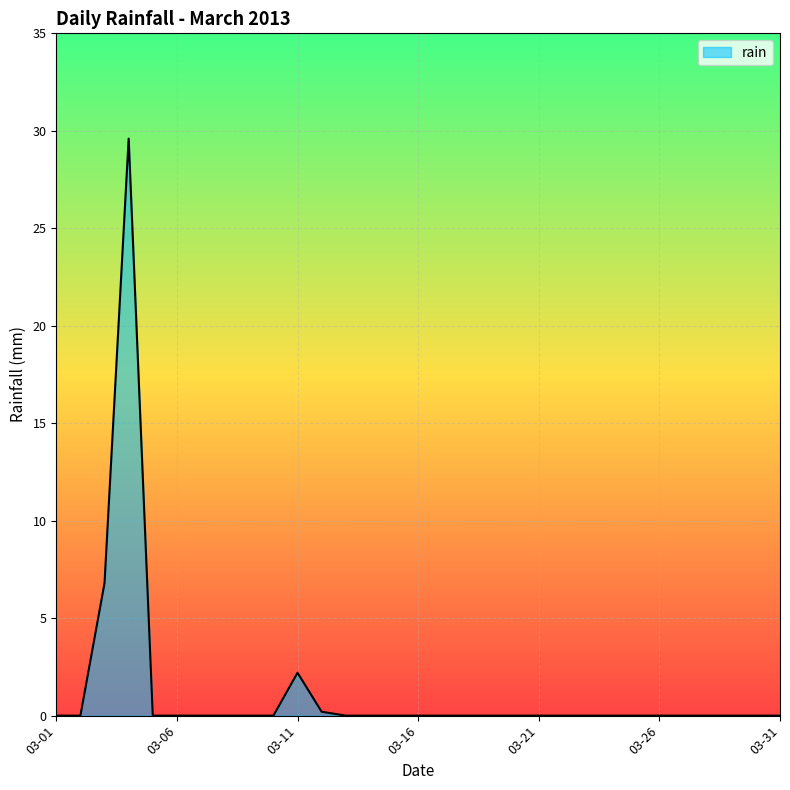

What is the greatest value displayed?

29.6